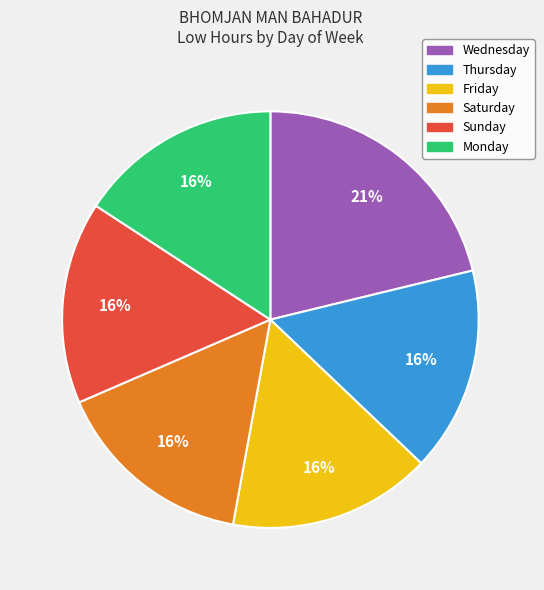

Is it true that Friday is 16% of the pie?

True